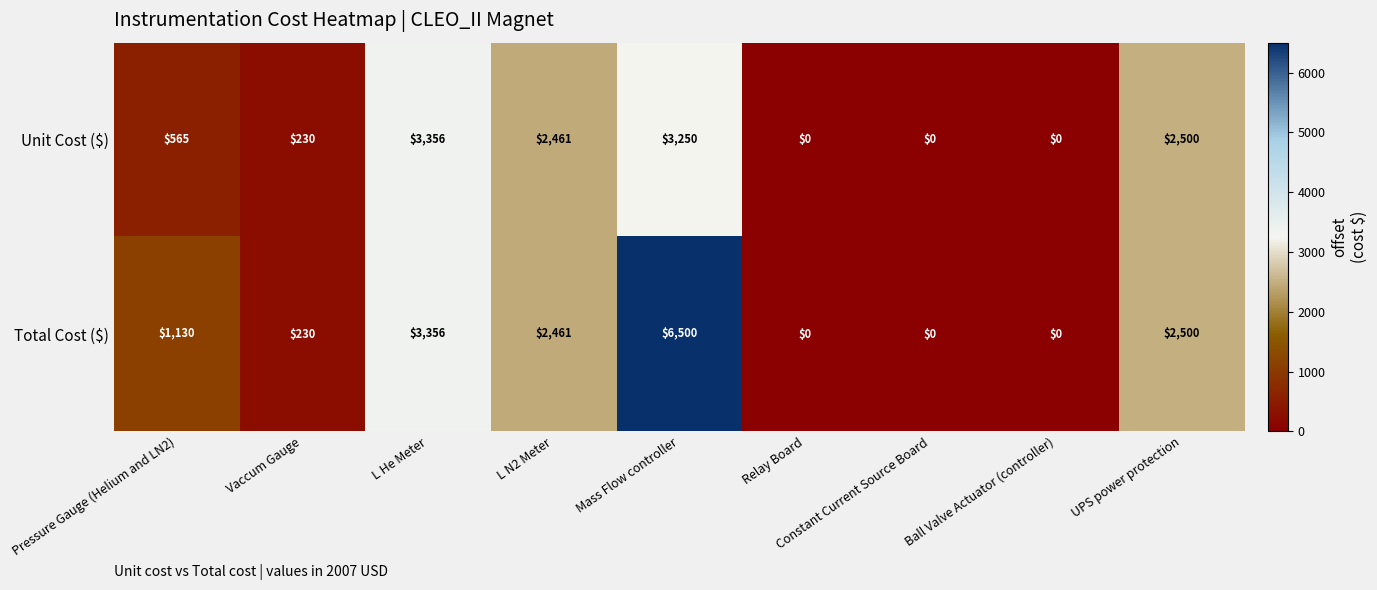

At how many categories does at least one series exceed 2098?

4